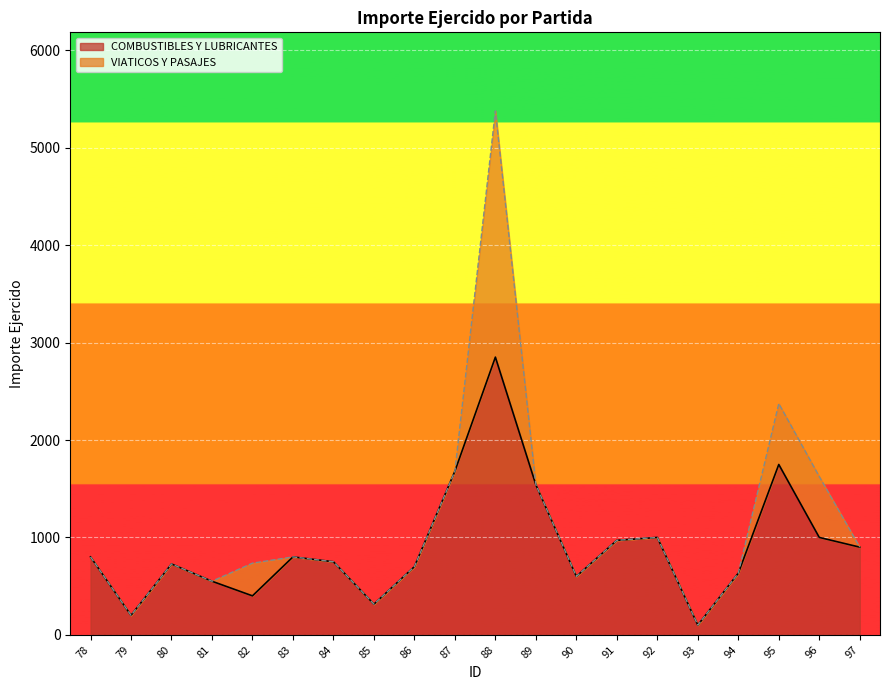

Count the number of categories in the chart.

20